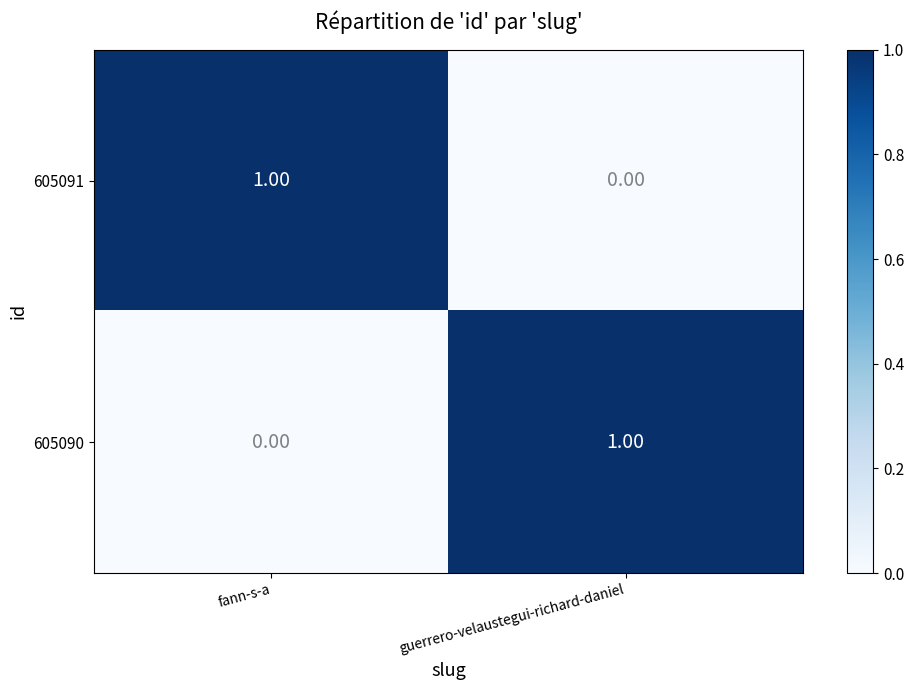

At guerrero-velaustegui-richard-daniel, list the series in order from largest to smallest.

605090, 605091